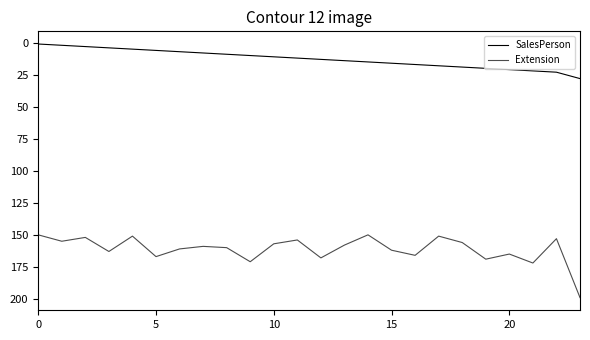

What is the label of the 16th point from the left?

15